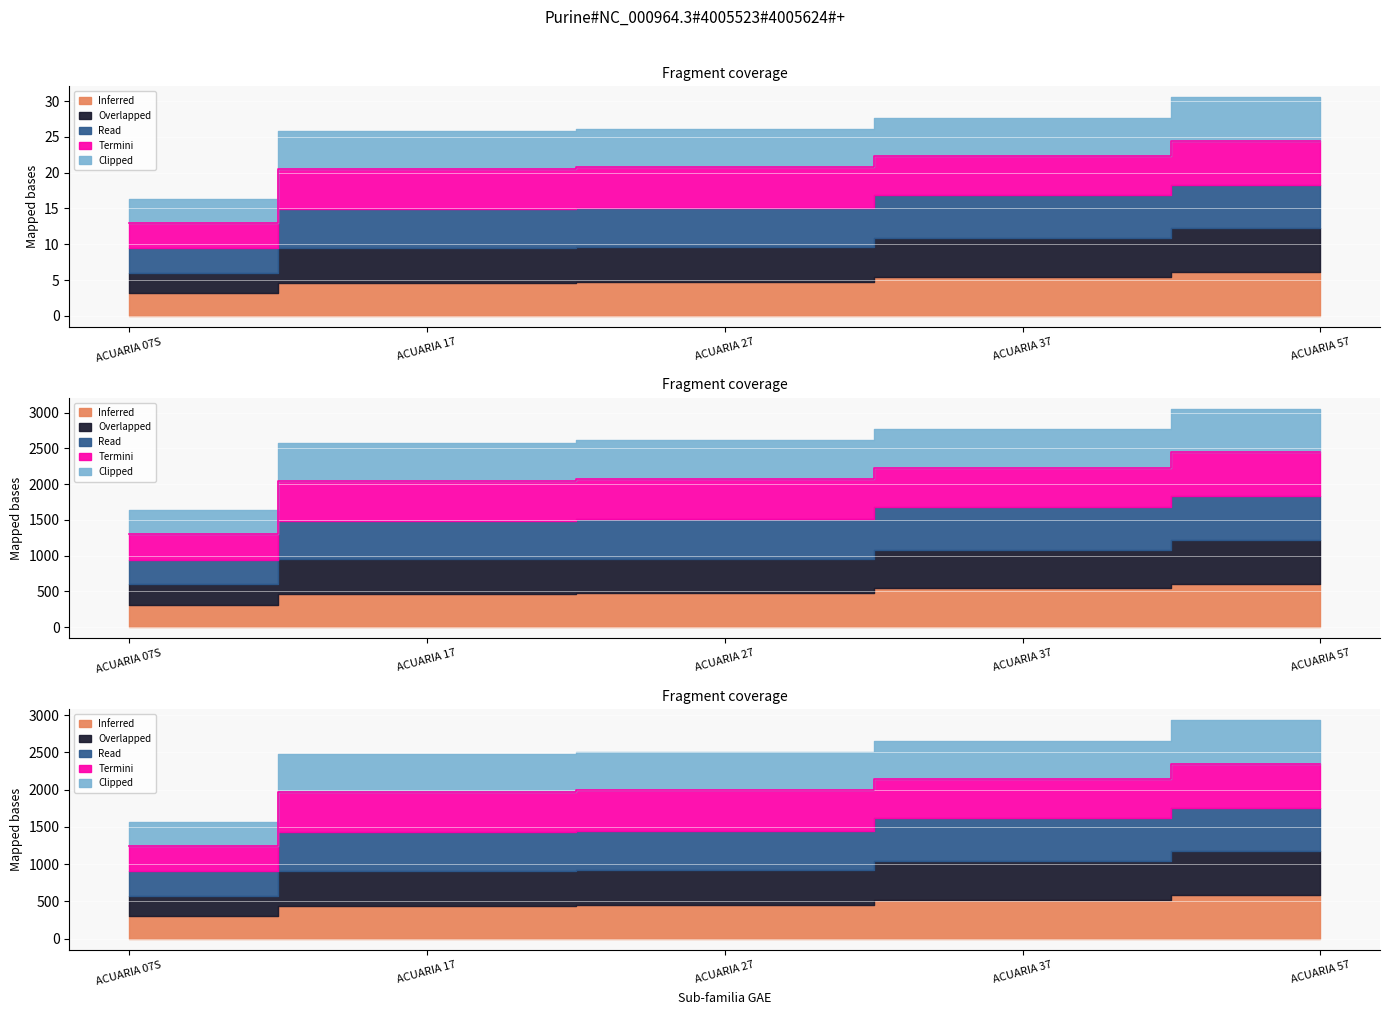

Which category has the highest value in the Read series?

ACUARIA 57